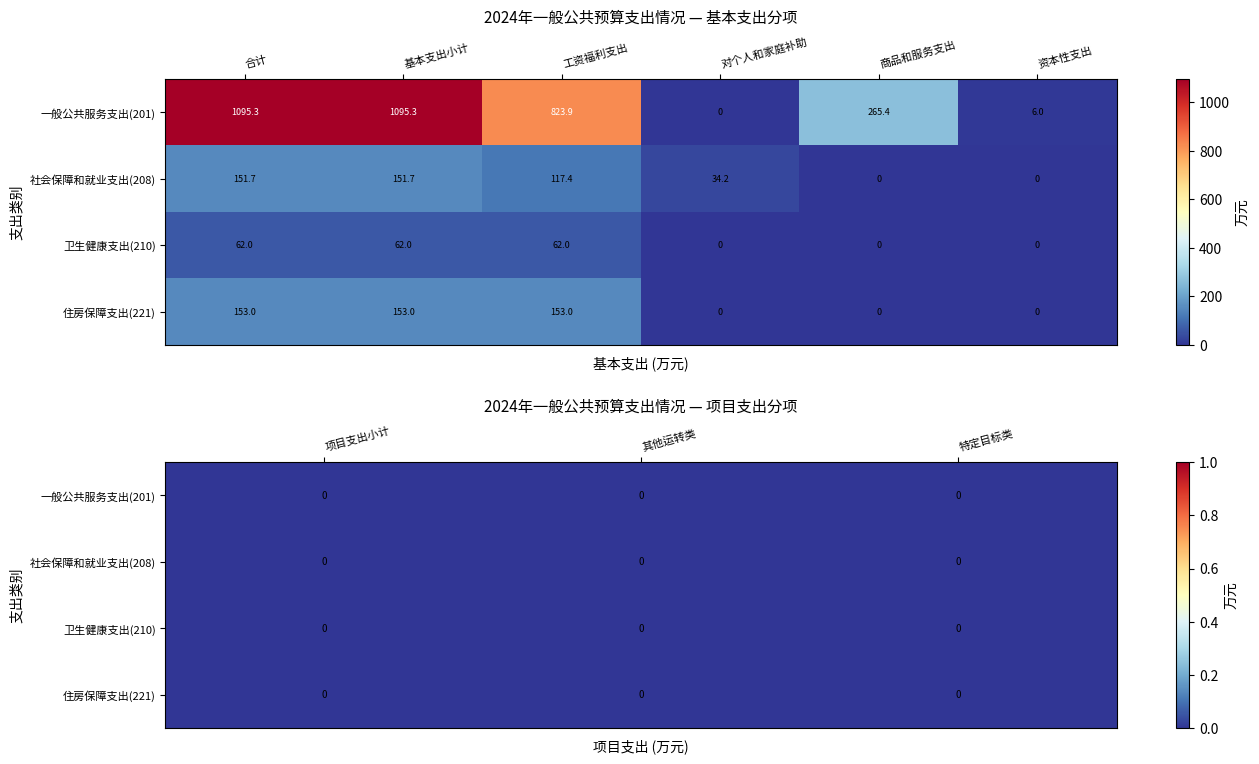

Between 4 and 6, which series saw the biggest shift?

一般公共服务支出(201)